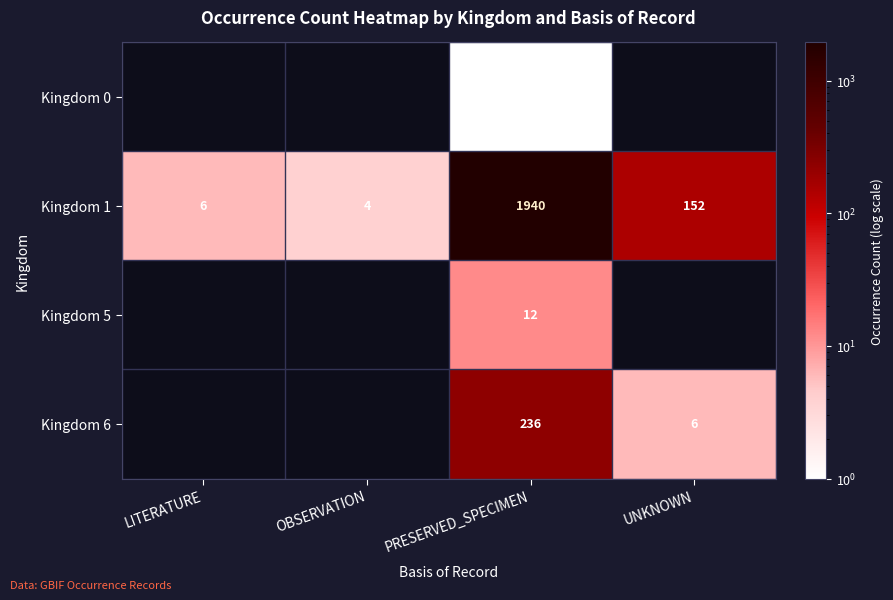

At PRESERVED_SPECIMEN, list the series in order from largest to smallest.

Kingdom 1, Kingdom 6, Kingdom 5, Kingdom 0